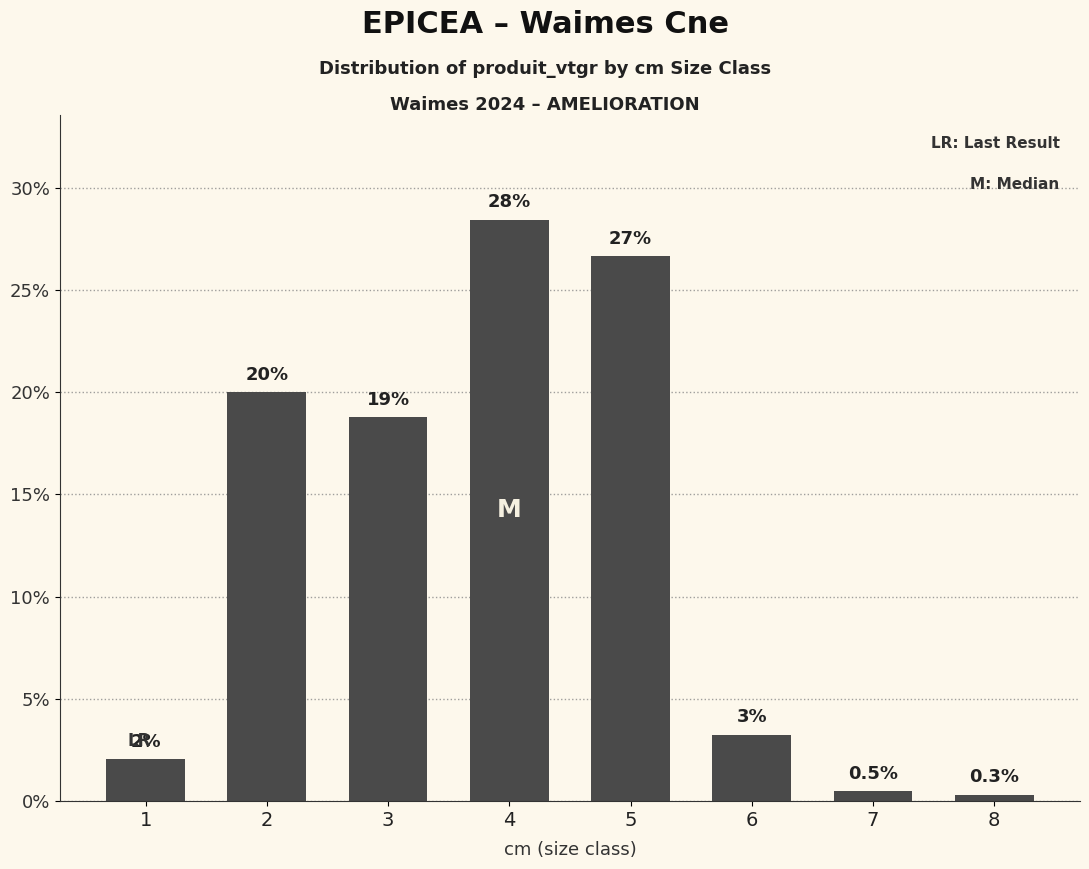

At which label is the value closest to 14?

3